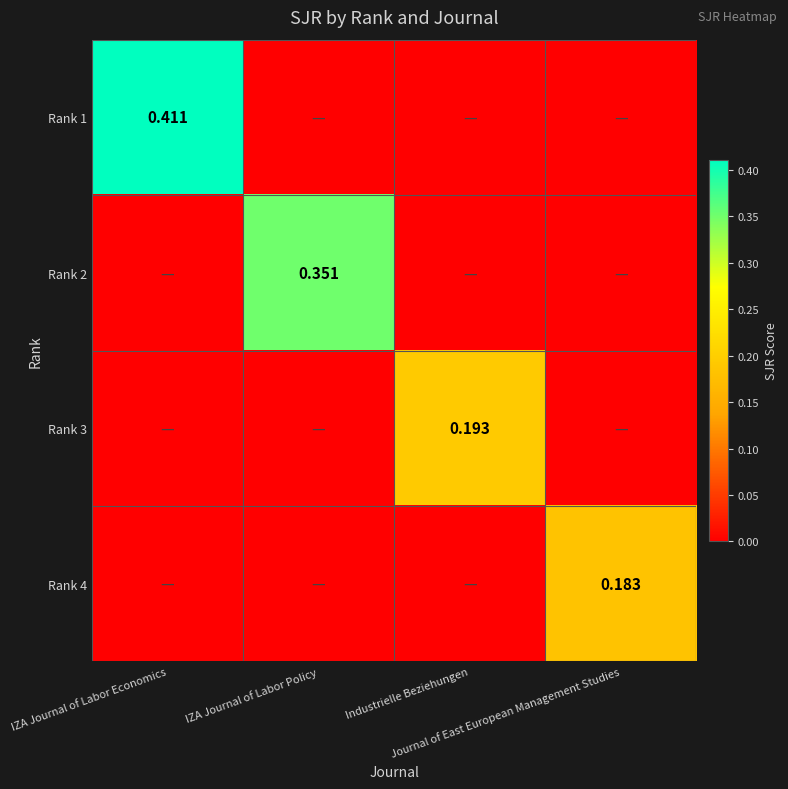

What is the difference between the maximum and second lowest values in the Rank 3 series?

0.2